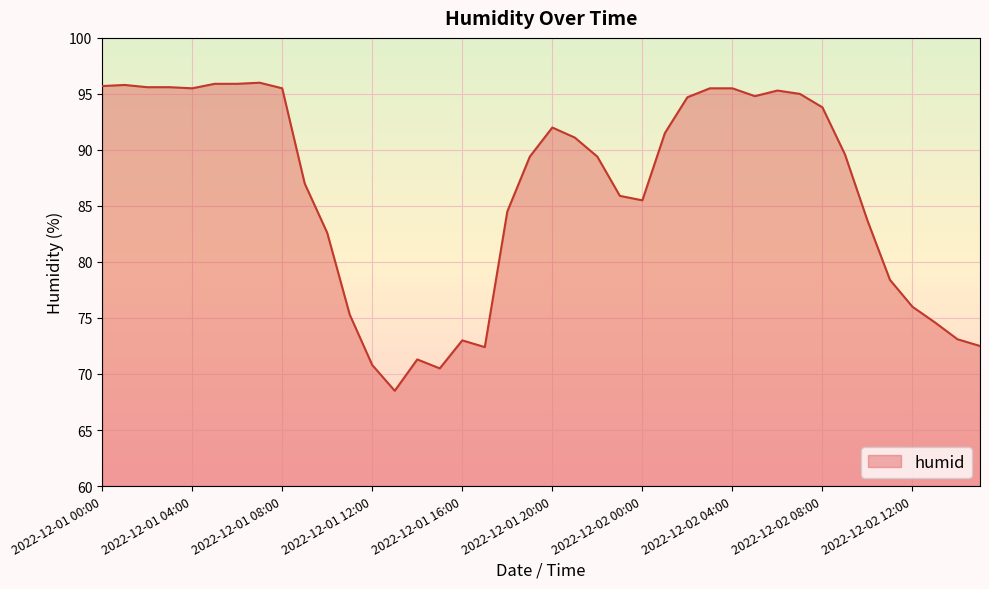

What is the maximum value shown in the chart?

96.0